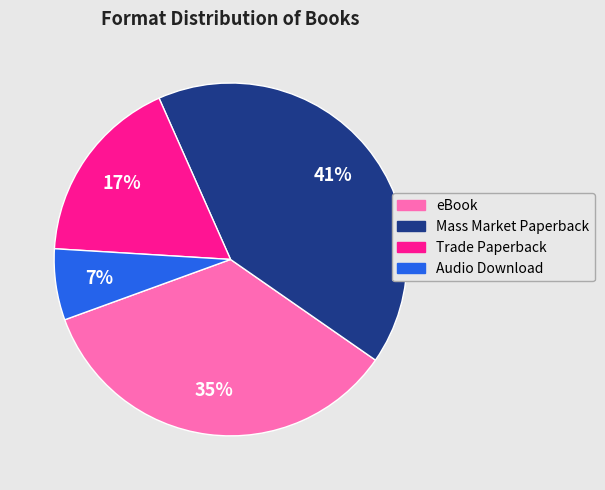

To the nearest percent, what percentage of the pie is Trade Paperback?

17%